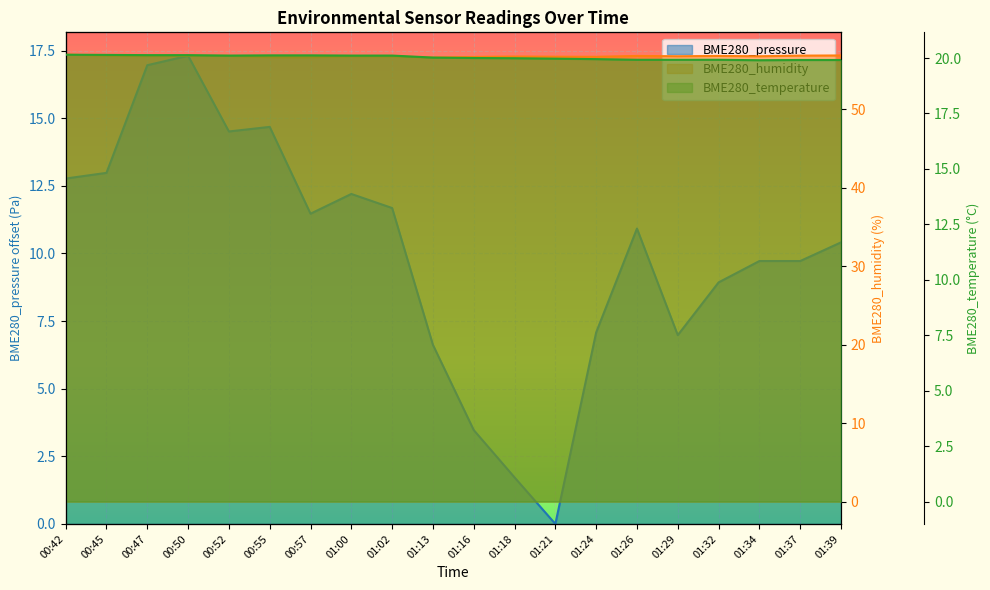

Which category has the highest value across all series?

00:42